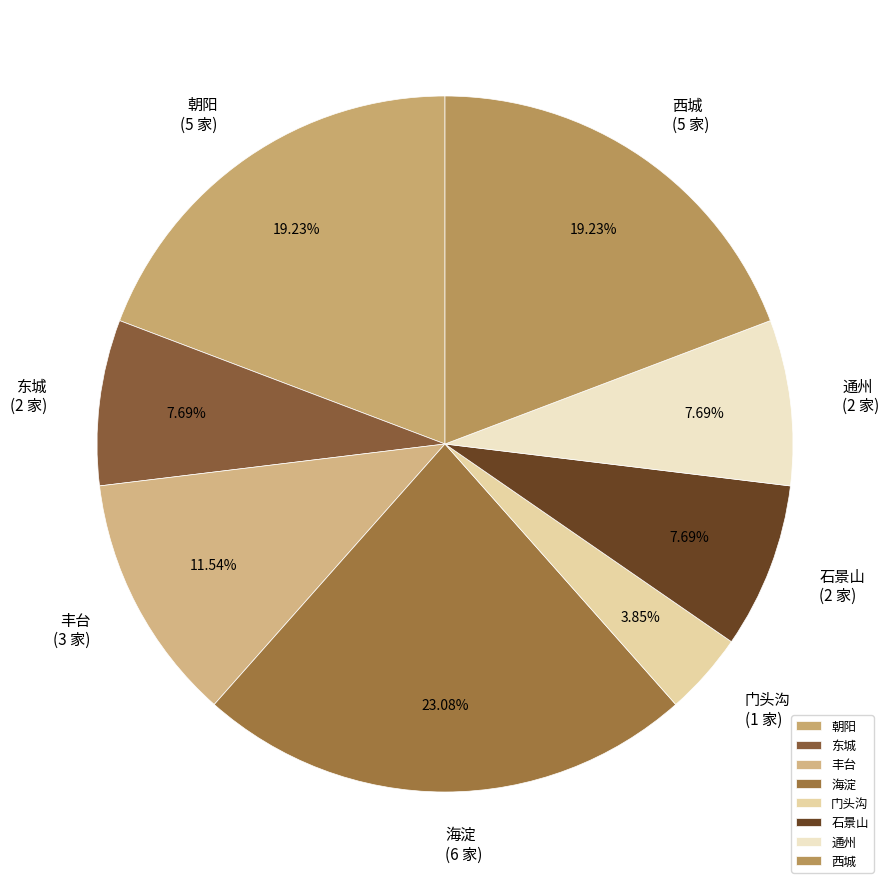

What is the largest slice in the pie chart?

海淀